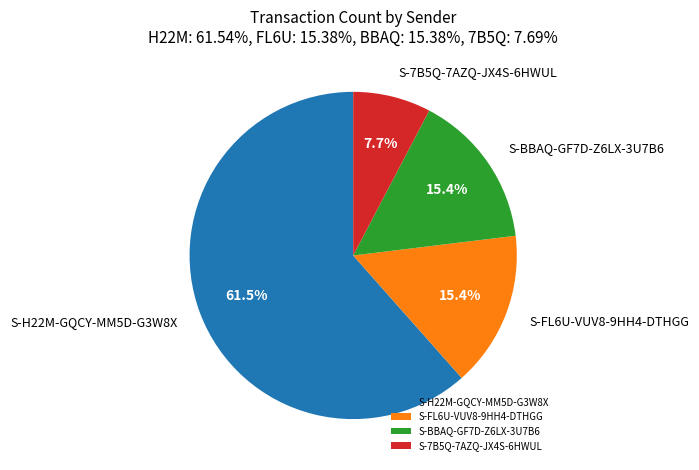

Which slice is the smallest?

S-7B5Q-7AZQ-JX4S-6HWUL